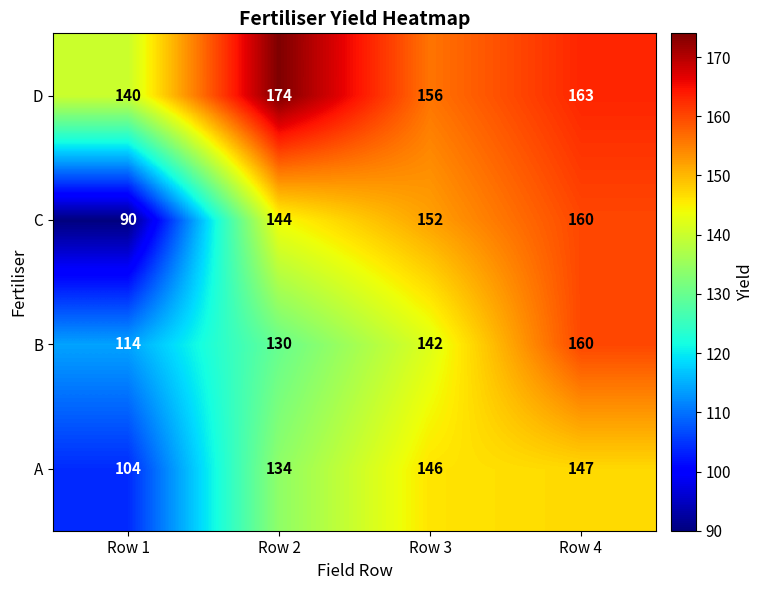

Which label corresponds to the smallest value in the chart?

Row 1